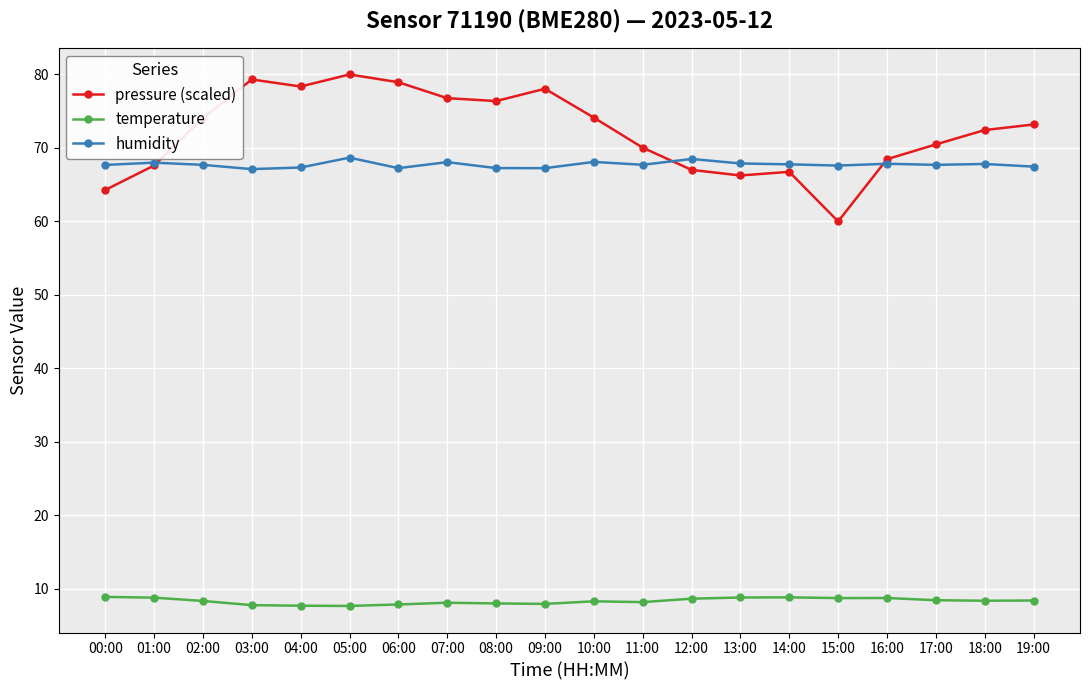

What is the greatest value displayed?

80.0